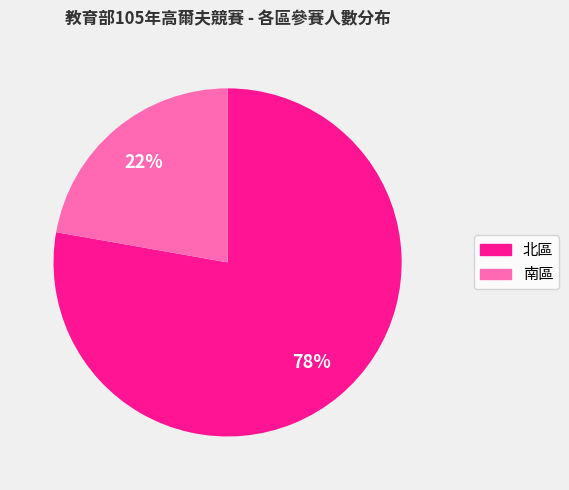

Is there any slice that represents more than half of the pie?

Yes